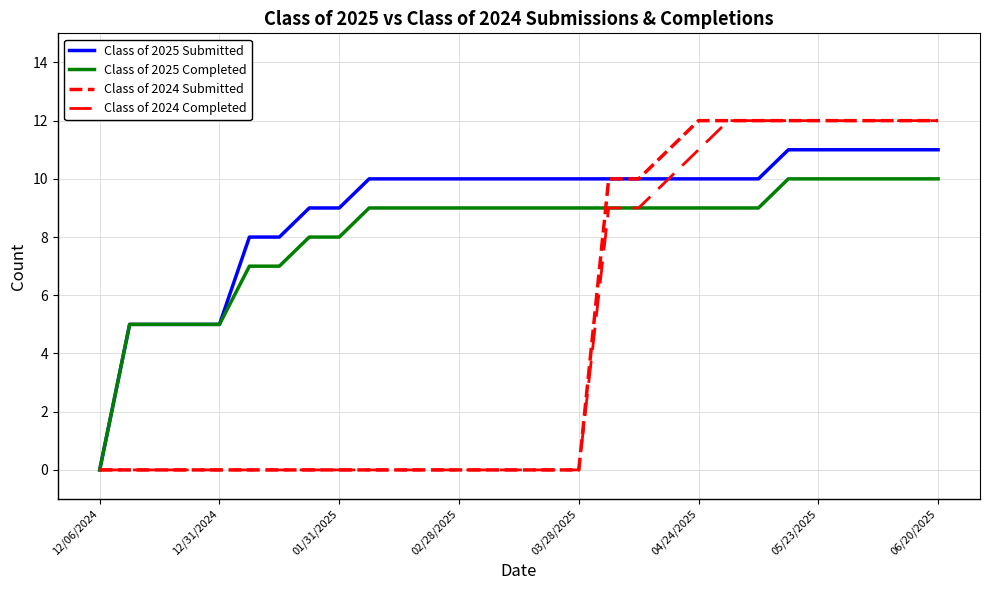

How many lines are shown in the chart?

4